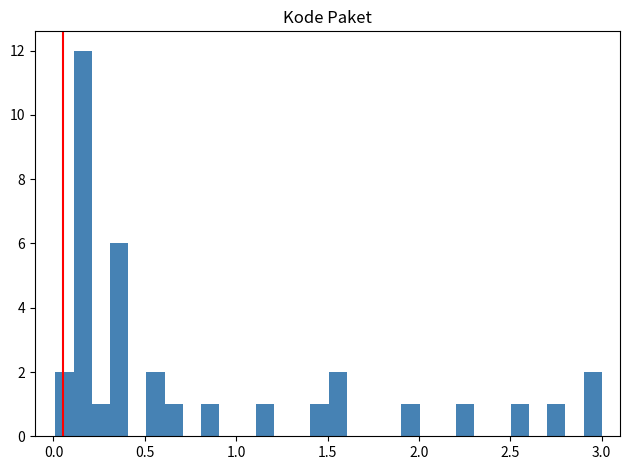

Read against the x-axis, roughly where is the centre of the tallest bar?

0.15